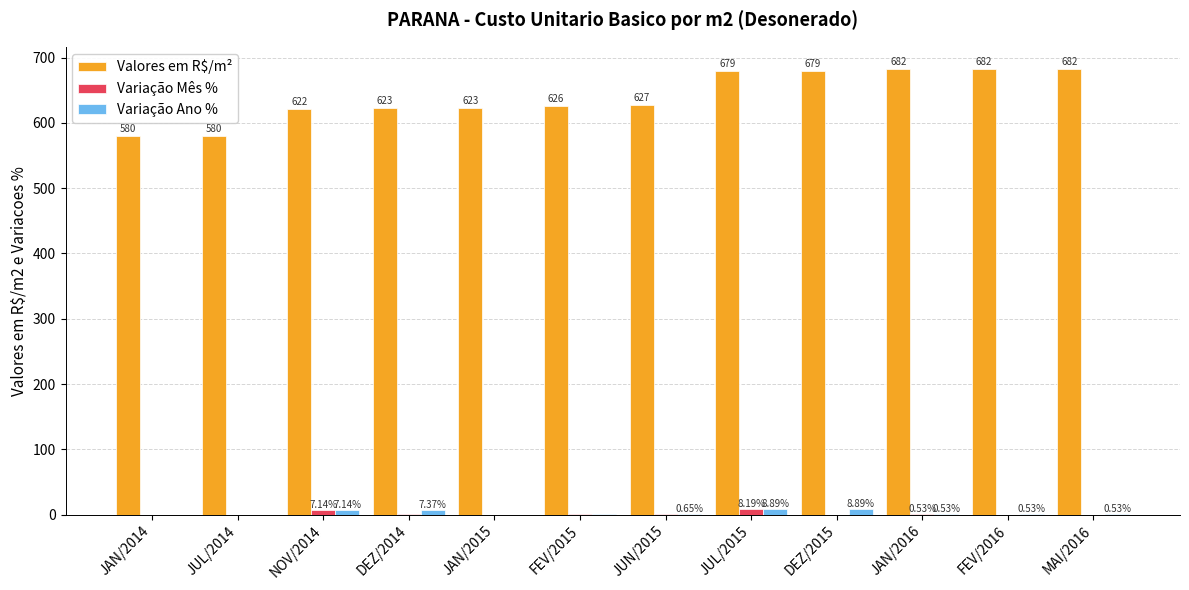

At which label is Variação Mês % closest to 4?

NOV/2014